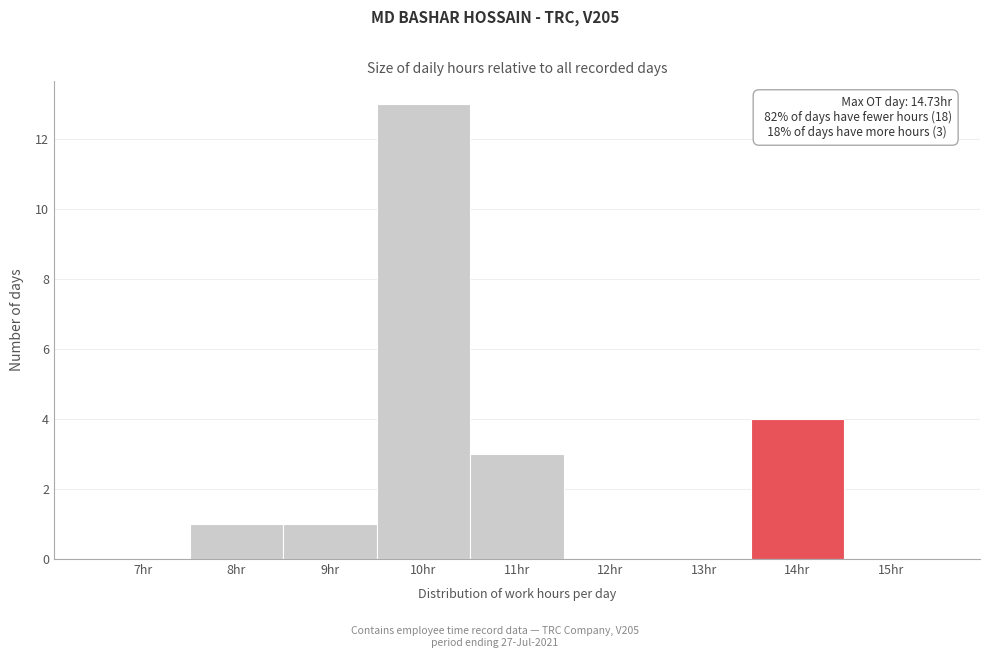

Reading left to right, what are all the values shown in this chart?

7hr=0	8hr=1	9hr=1	10hr=13	11hr=3	12hr=0	13hr=0	14hr=4	15hr=0